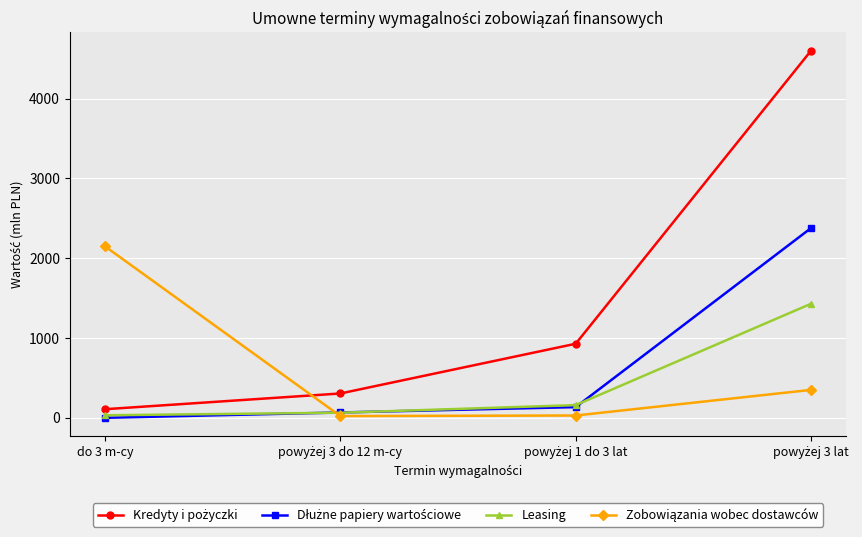

What is the label of the 1st point from the left?

do 3 m-cy